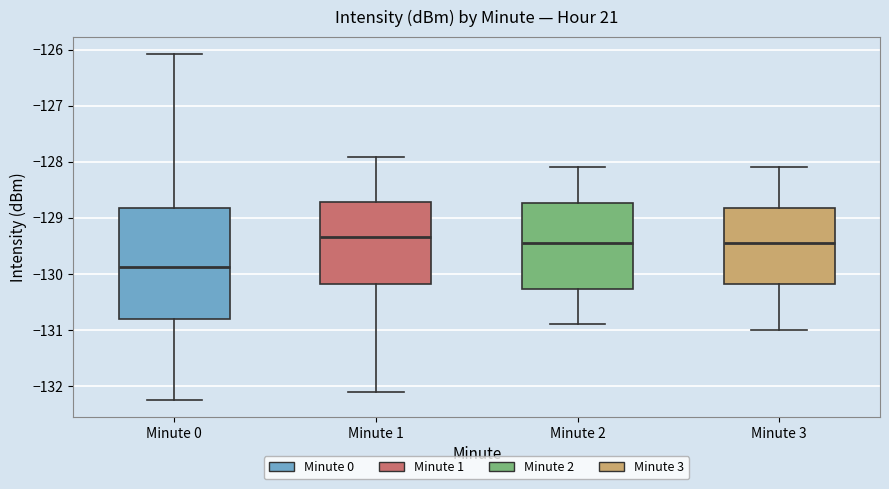

Which box's median line is the lowest?

Minute 0